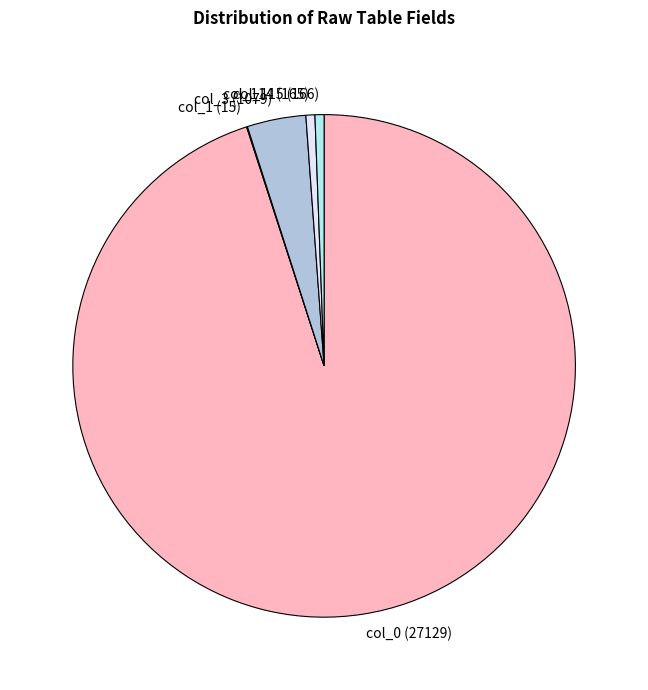

Is there any slice that represents more than half of the pie?

Yes